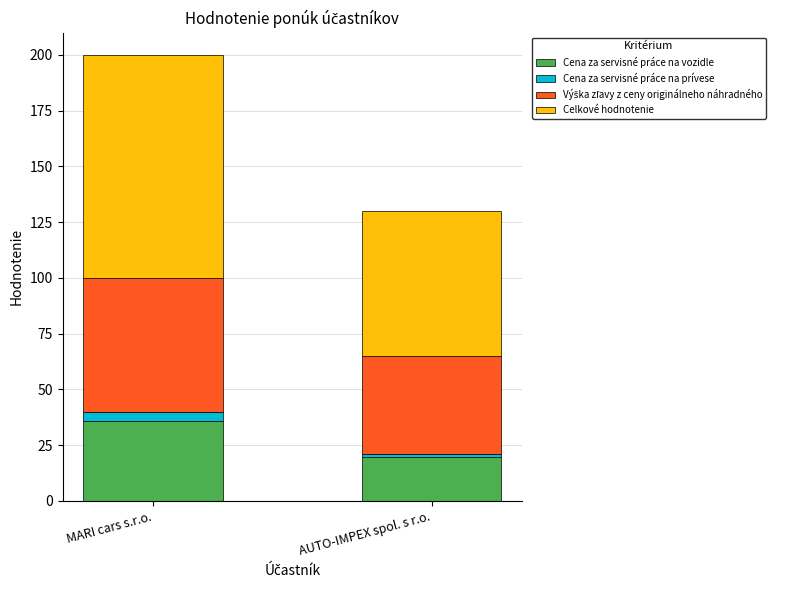

At which category is the sum across all series the highest?

MARI cars s.r.o.